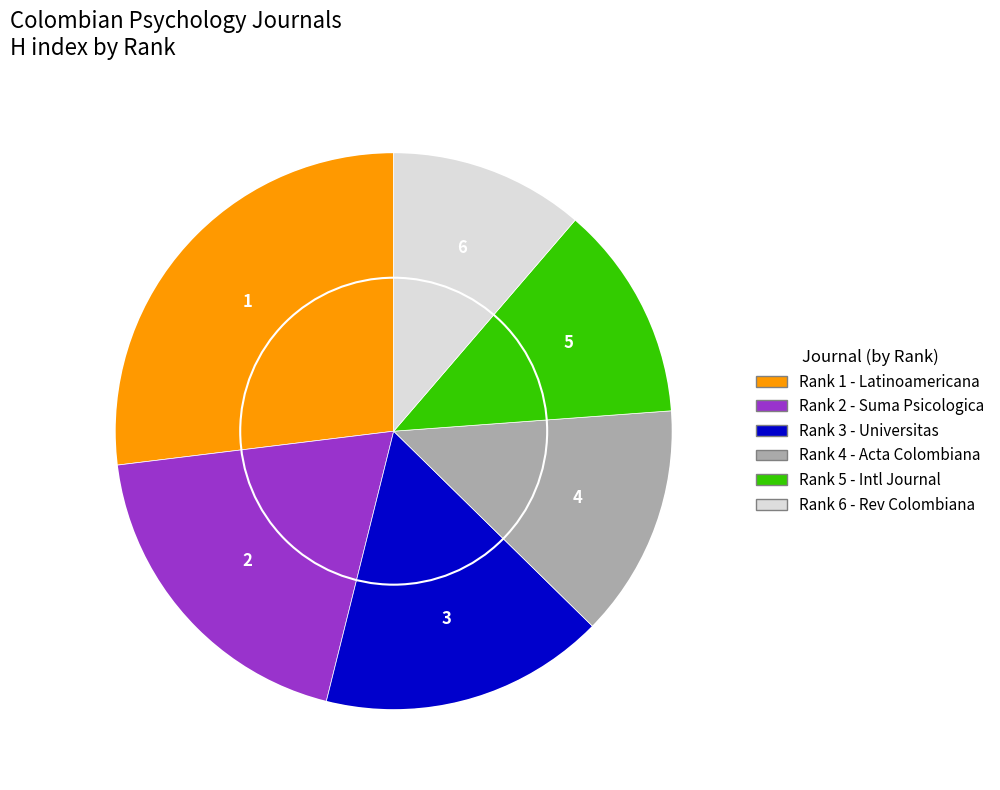

Count the number of slices in the pie.

6